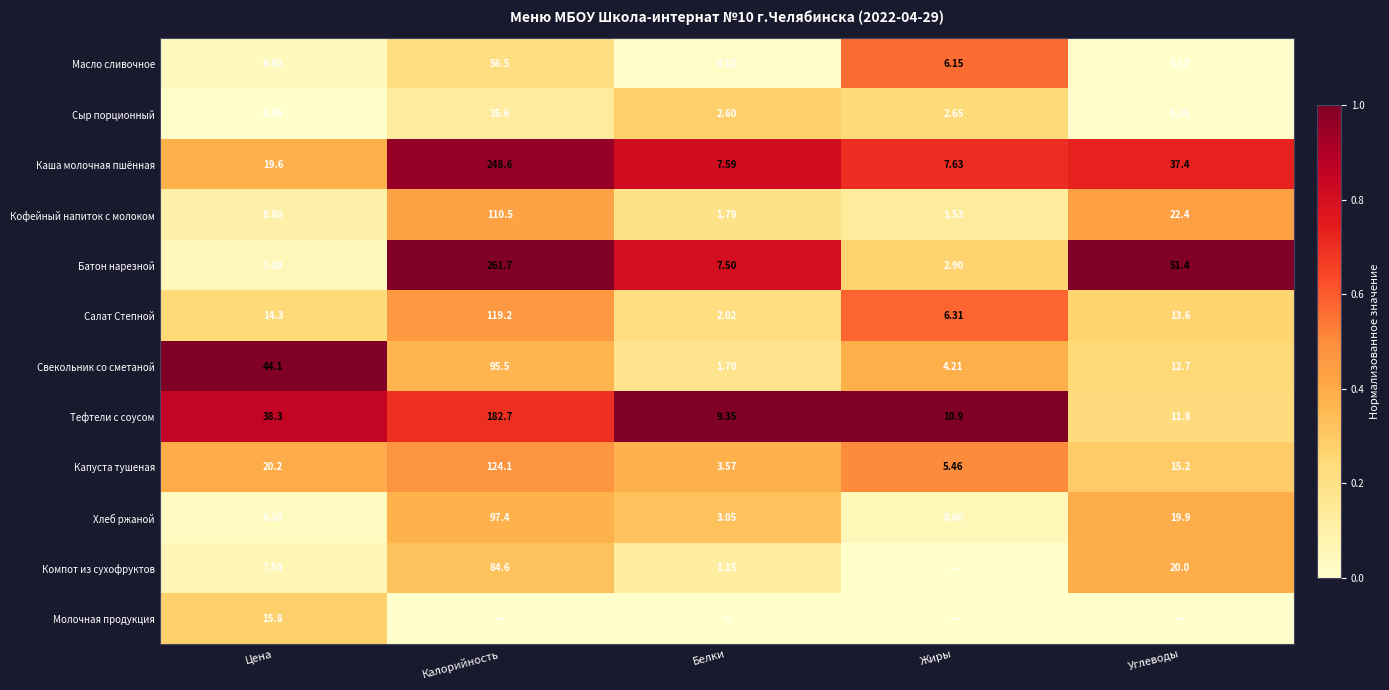

Where does the Каша молочная пшённая series first go above 19?

Цена